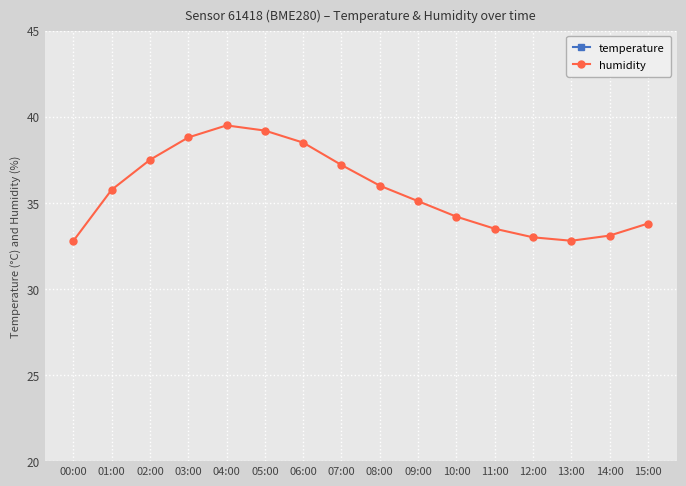

What is the minimum value shown in the chart?

7.1